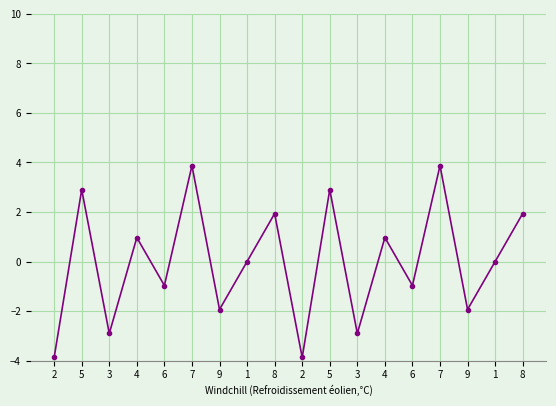

At which category is the sum across all series the highest?

7